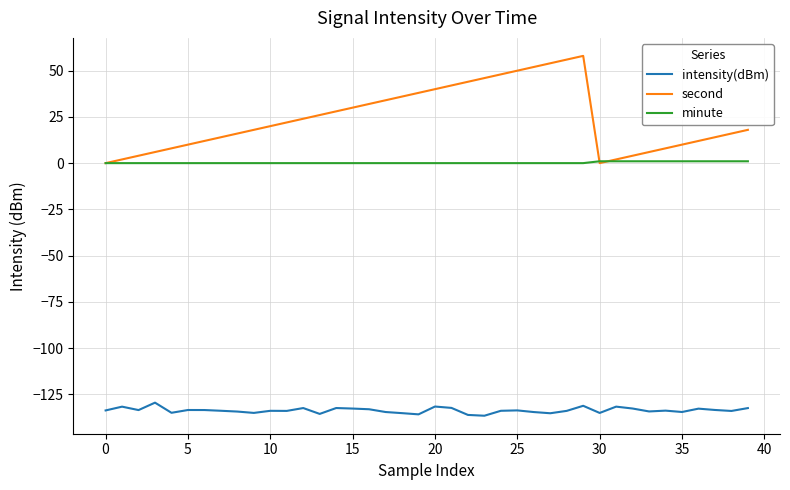

List the series in order of their peak value, highest first.

second, minute, intensity(dBm)